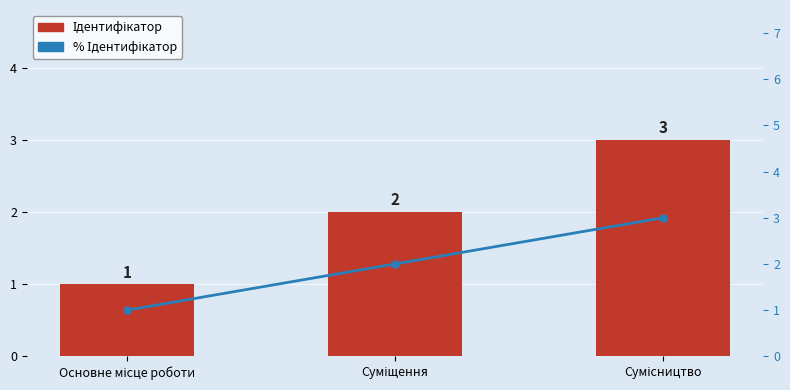

Reading right to left, transcribe all the data shown in this chart.

Ідентифікатор: Сумісництво=3	Суміщення=2	Основне місце роботи=1
% Ідентифікатор: Сумісництво=3	Суміщення=2	Основне місце роботи=1